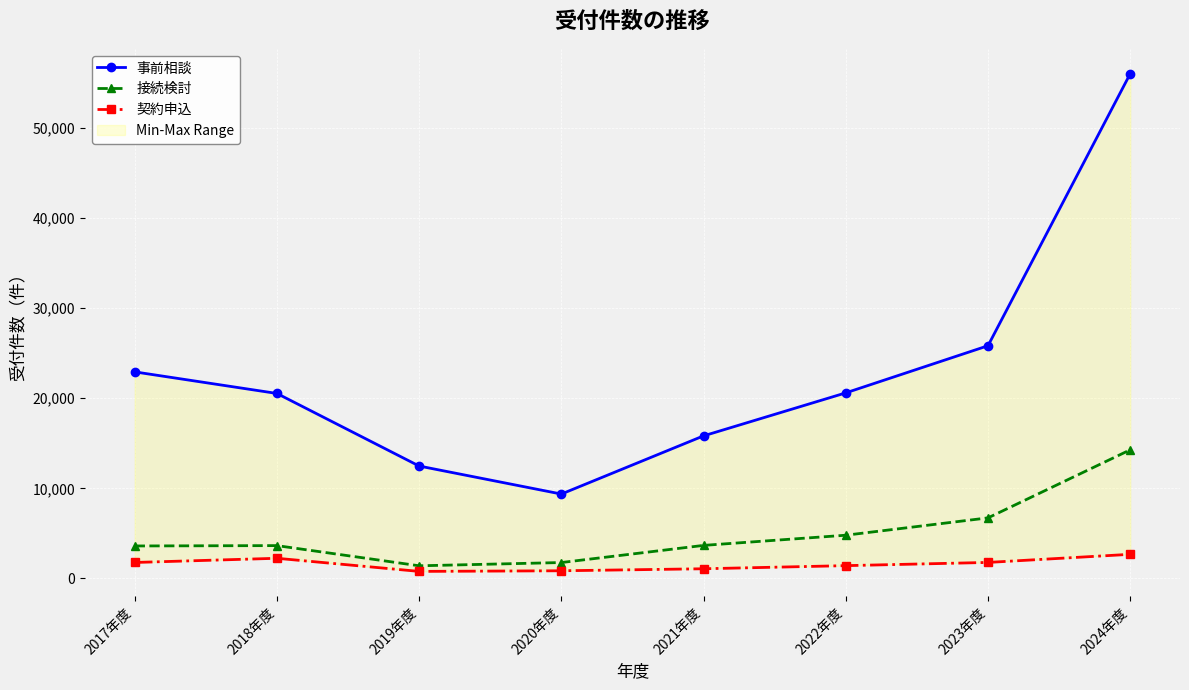

What is the label of the 2nd point from the right?

2023年度